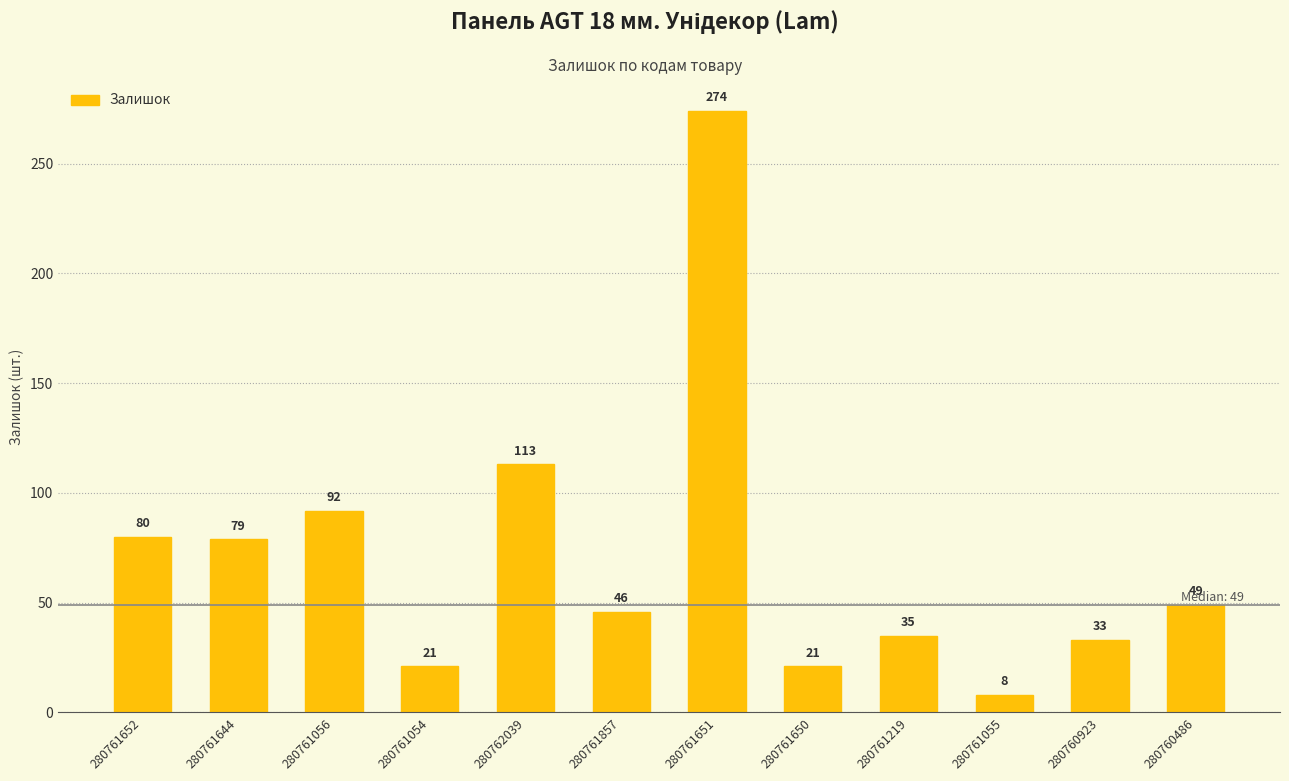

What is the label of the 6th bar from the left?

280761857